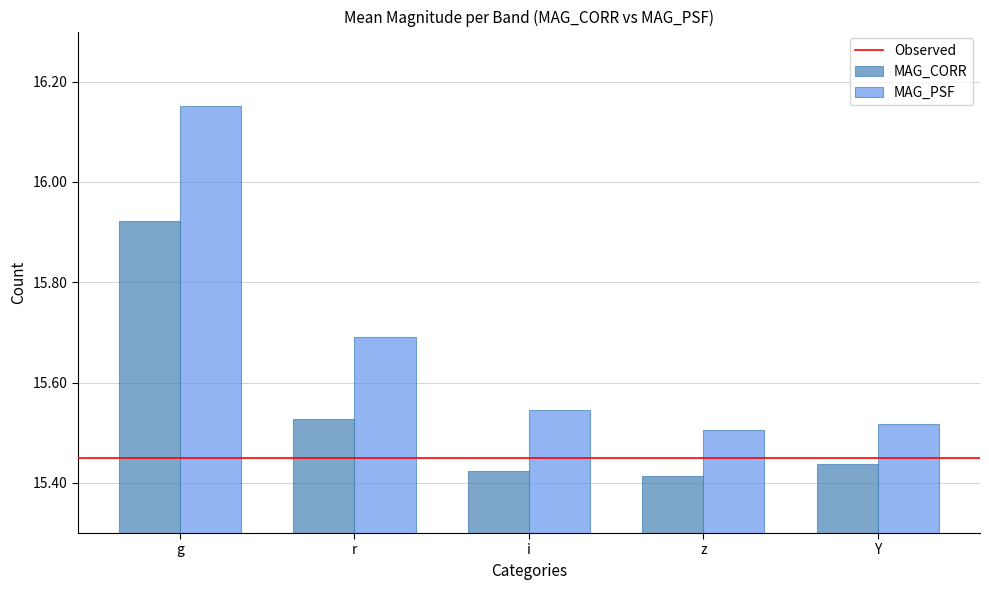

At r, list the series in order from largest to smallest.

MAG_PSF, MAG_CORR